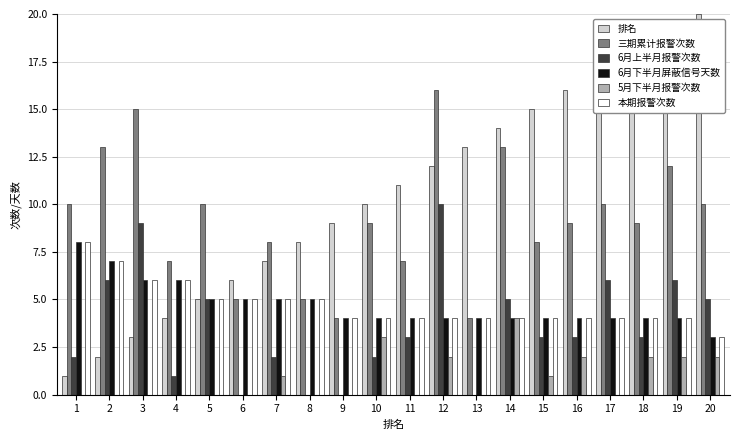

What are all the series names shown in the legend?

排名, 三期累计报警次数, 6月上半月报警次数, 6月下半月屏蔽信号天数, 5月下半月报警次数, 本期报警次数